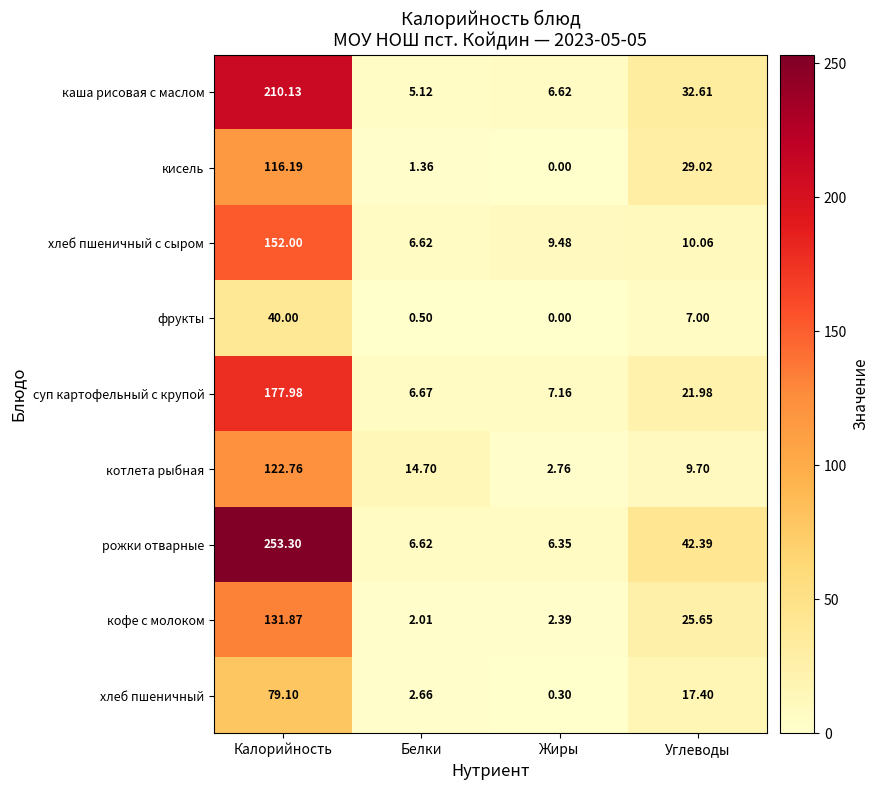

Is the value of фрукты at Жиры greater than the value of хлеб пшеничный с сыром at Калорийность?

No